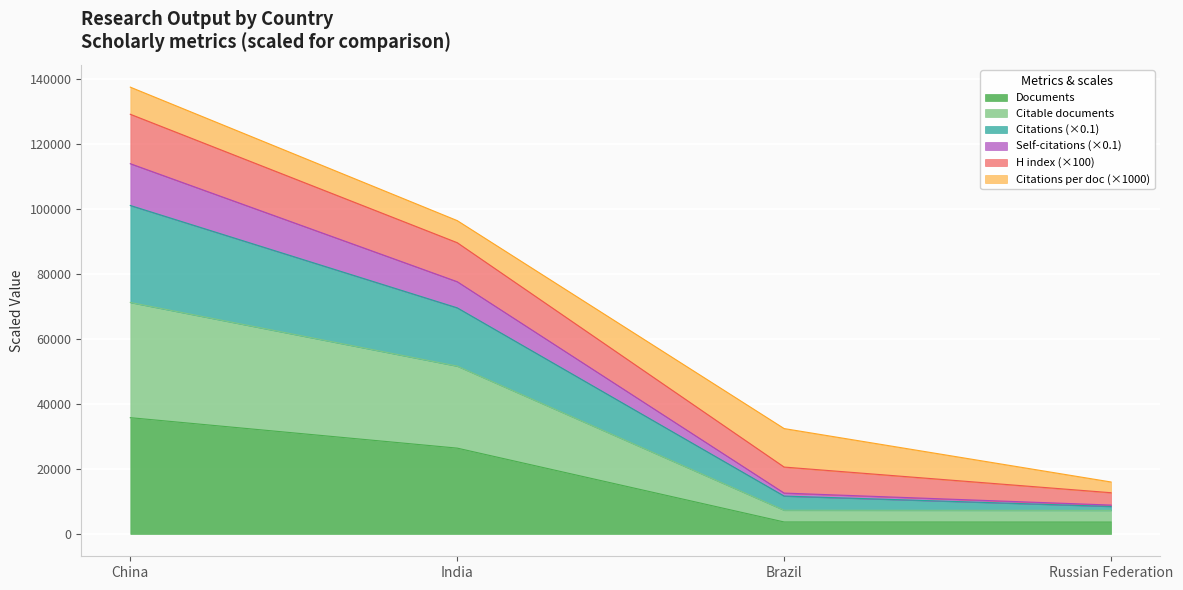

Which category has the lowest value across all series?

Russian Federation